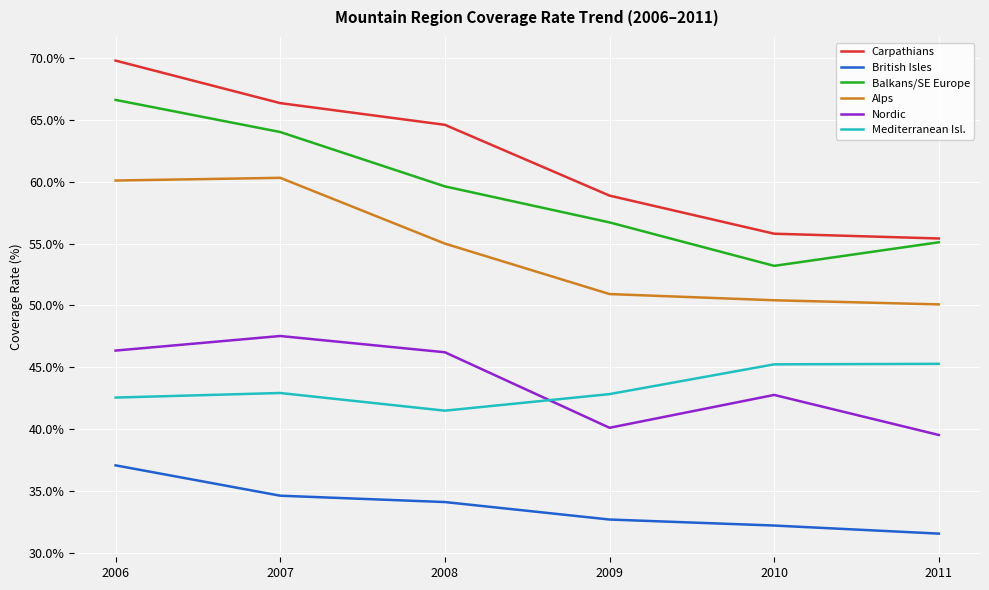

What is the approximate value of Alps at 2011?

50.1